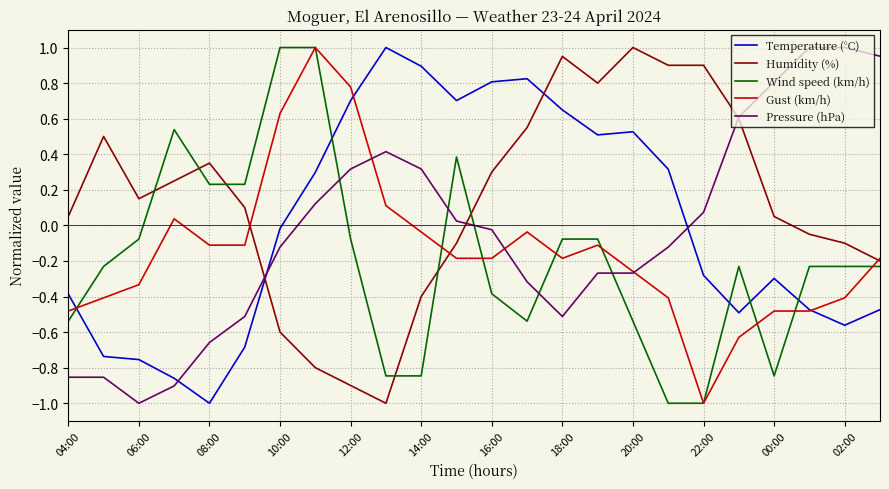

Which series ends up on top after the final intersection of Temperature (°C) and Wind speed (km/h)?

Wind speed (km/h)